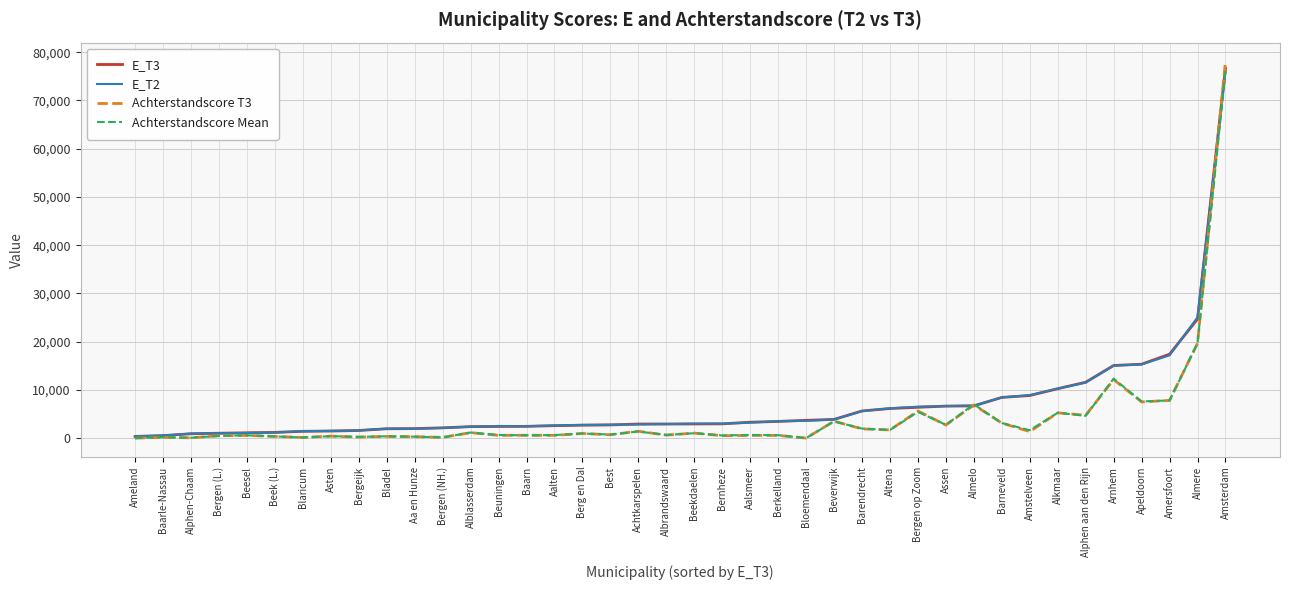

Which category has the highest value in the Achterstandscore Mean series?

Amsterdam